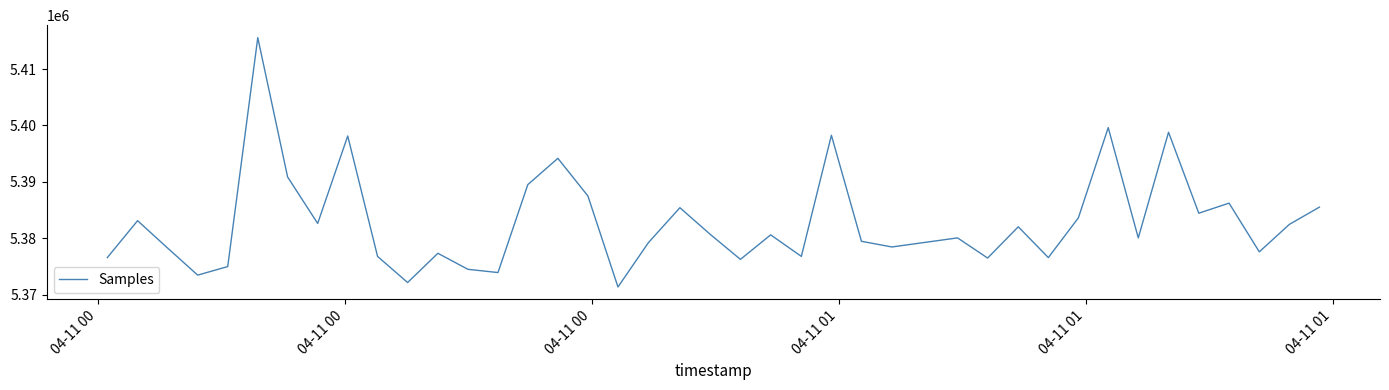

What is the difference between the maximum and minimum values?

44203